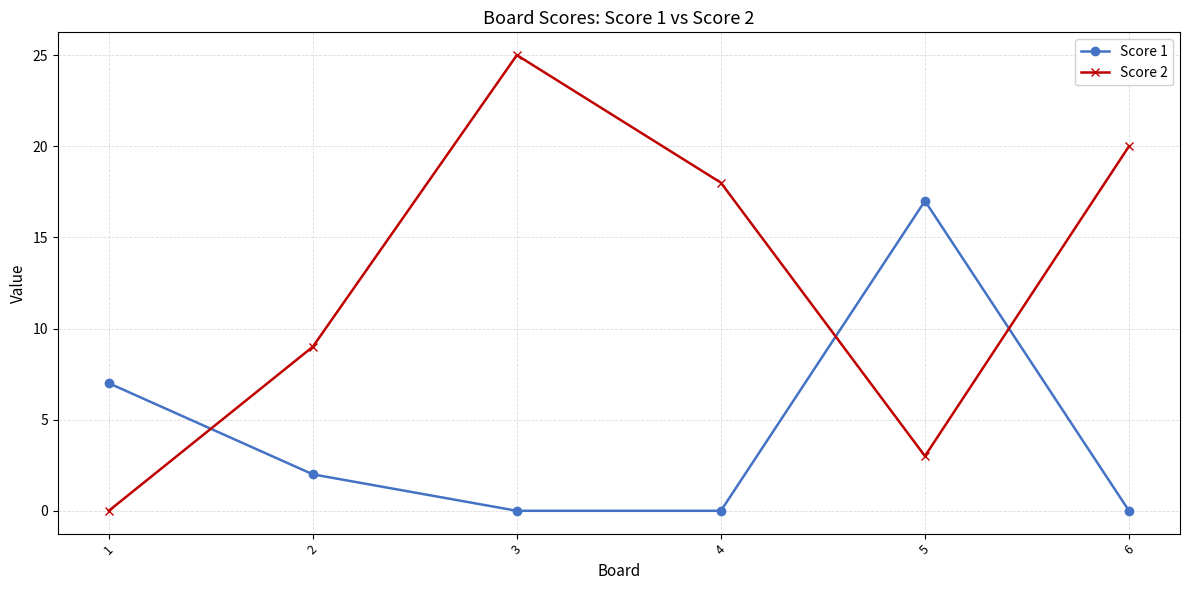

What are all the series names shown in the legend?

Score 1, Score 2